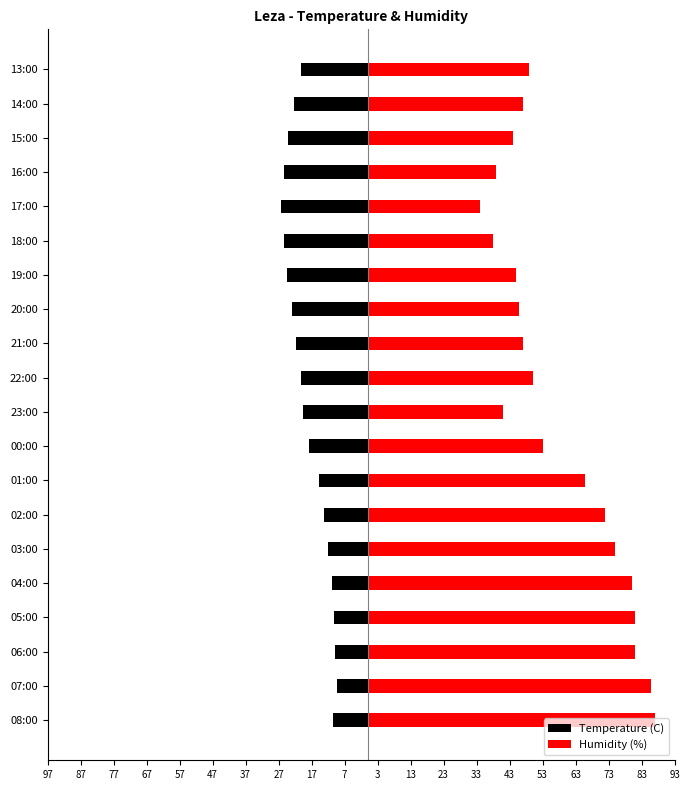

Does the chart contain any negative values?

Yes